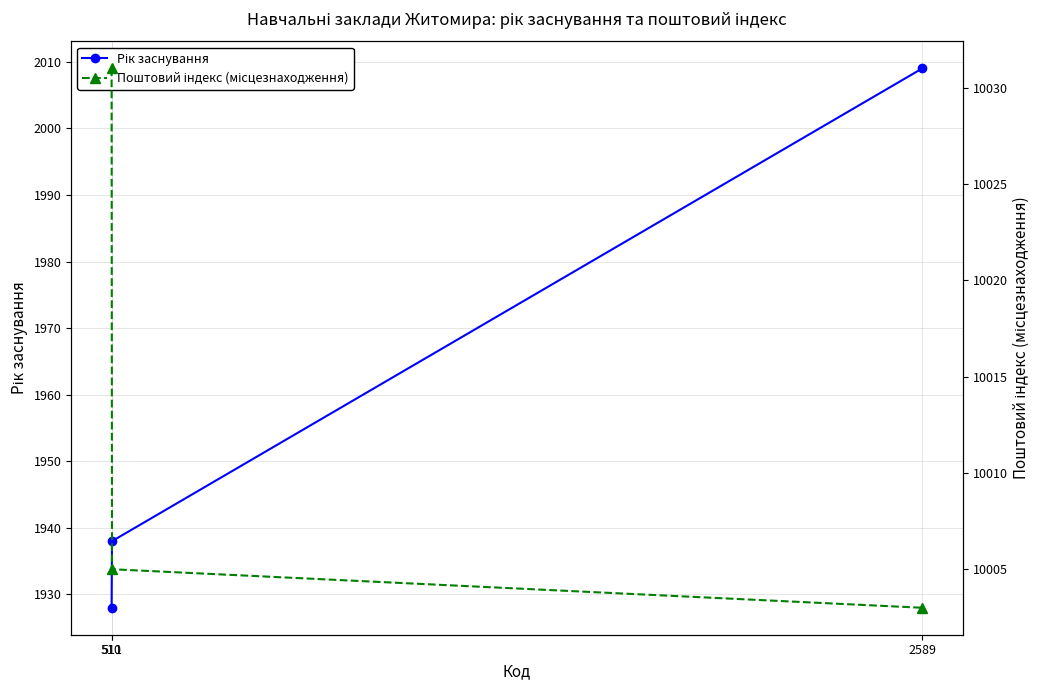

True or false: Рік заснування has a value of 2009 at 2589.

True